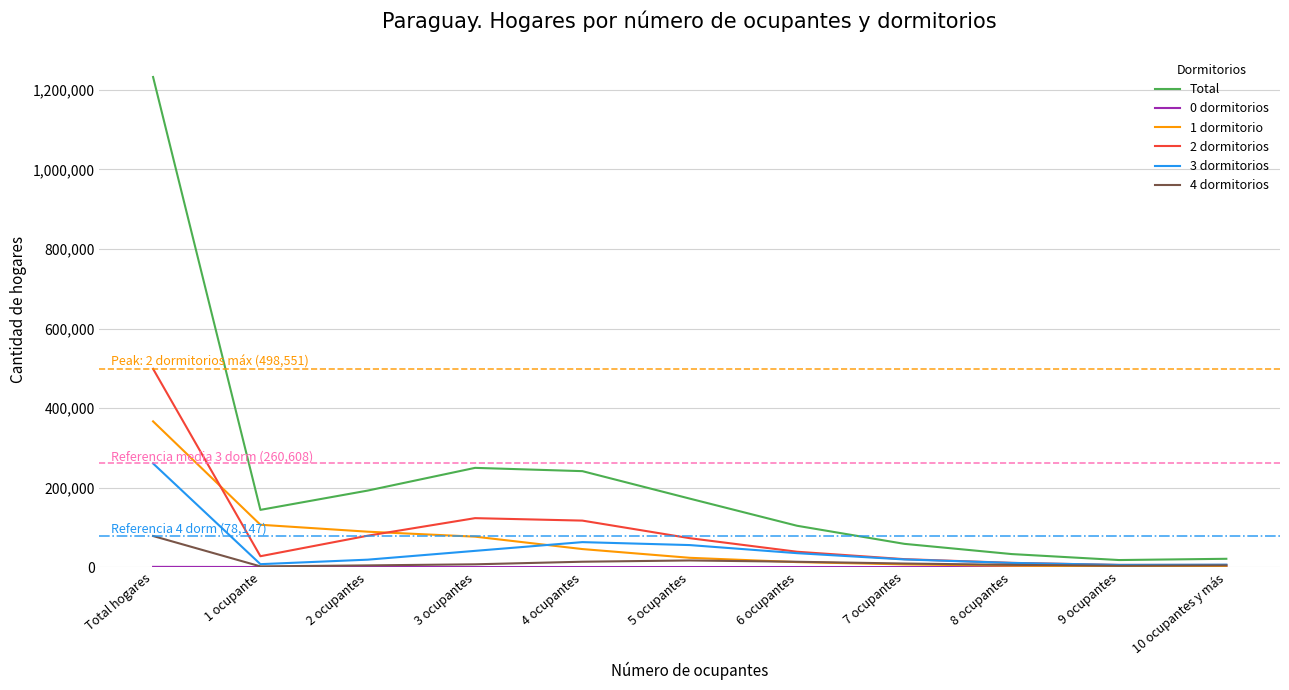

The value of 1 dormitorio at Total hogares is 120372. True or false?

False